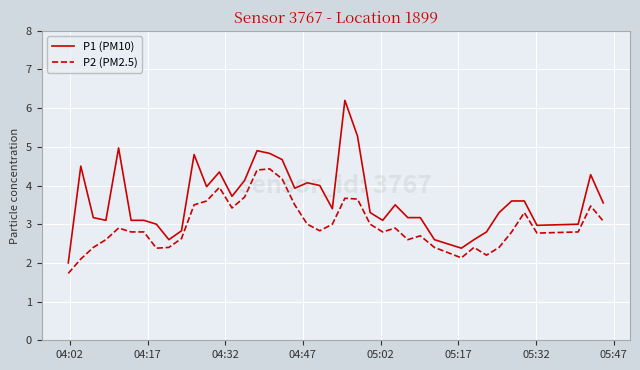

How many distinct data groups are displayed?

2